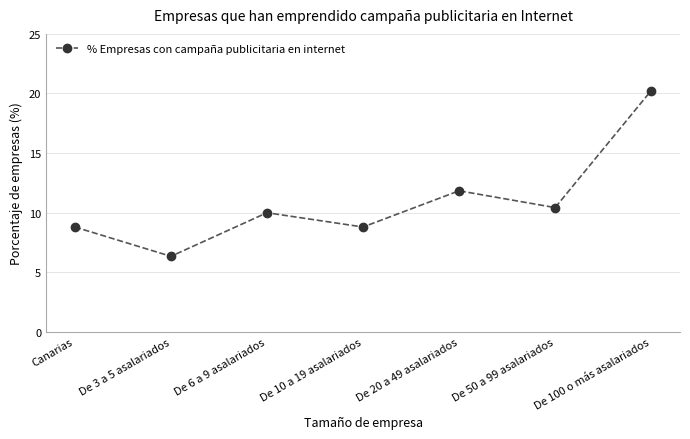

At which label is the value closest to 13?

De 20 a 49 asalariados